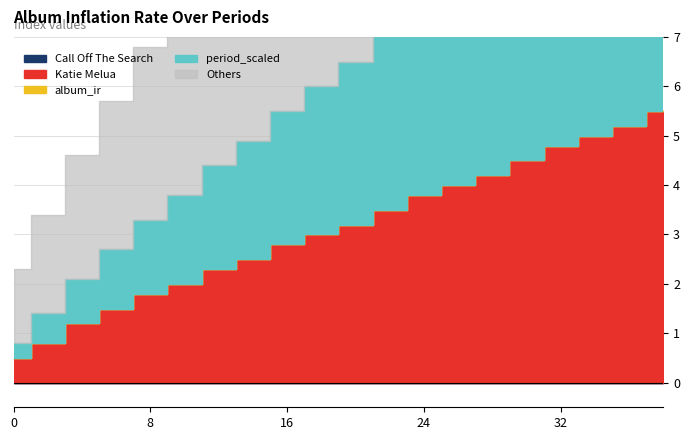

How many lines are shown in the chart?

5